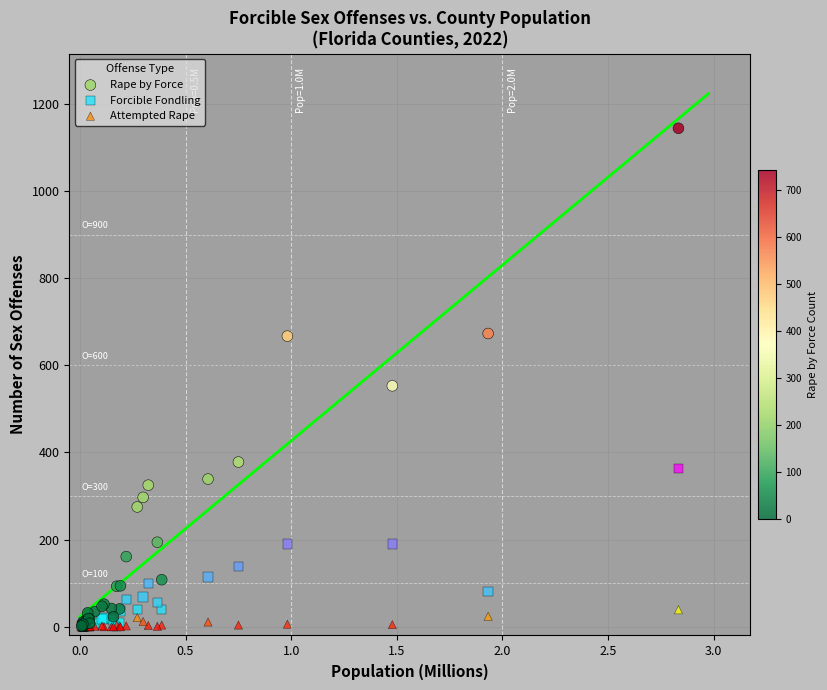

In the Rape by Force series, what Y value is closest to 572?

553